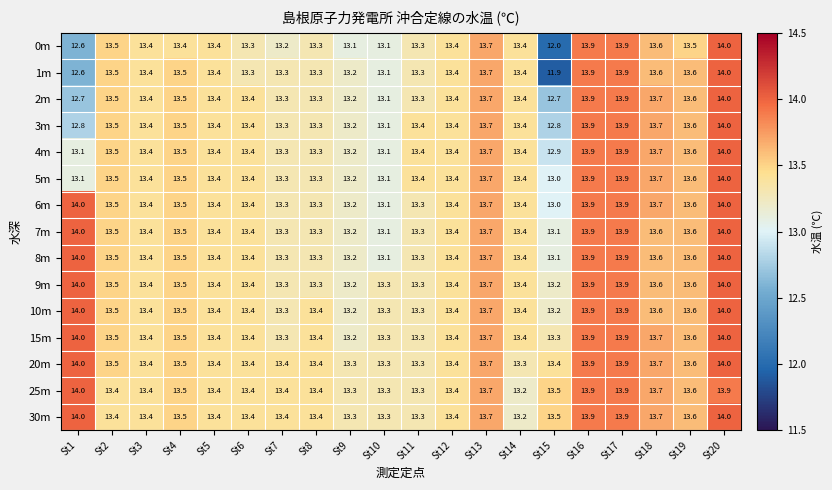

True or false: 7m has a value of 19.1 at St10.

False